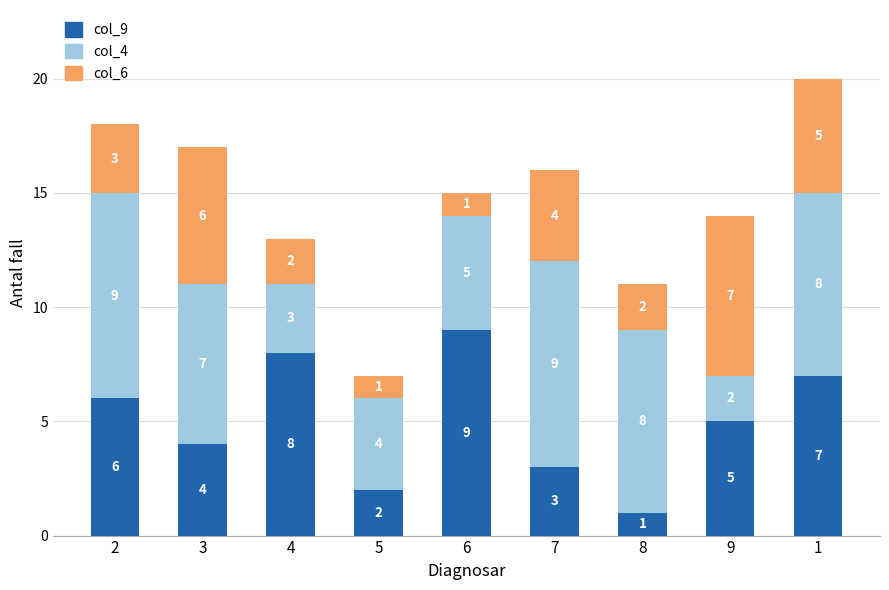

At which category is the sum across all series the highest?

1